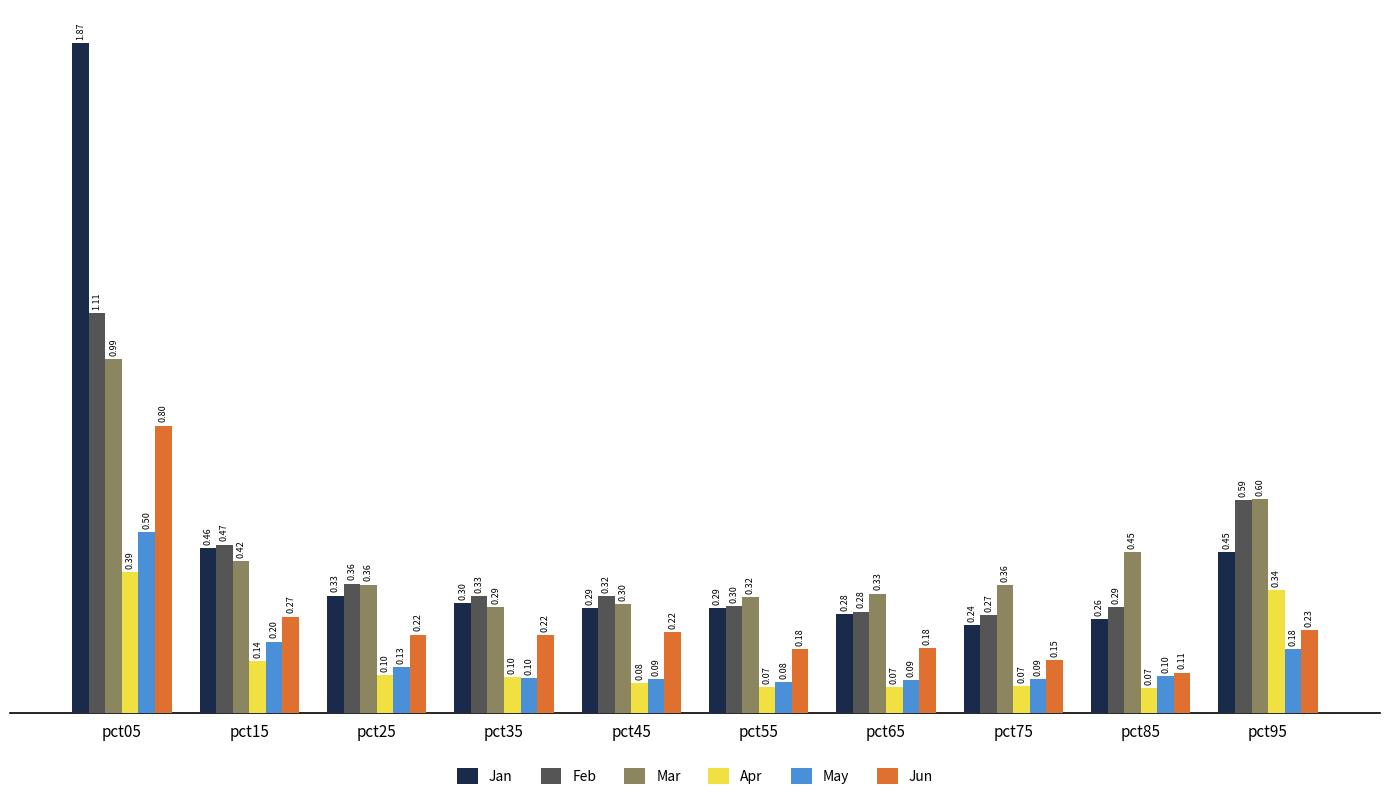

What is the difference between the second highest and second lowest values in the Mar series?

0.3